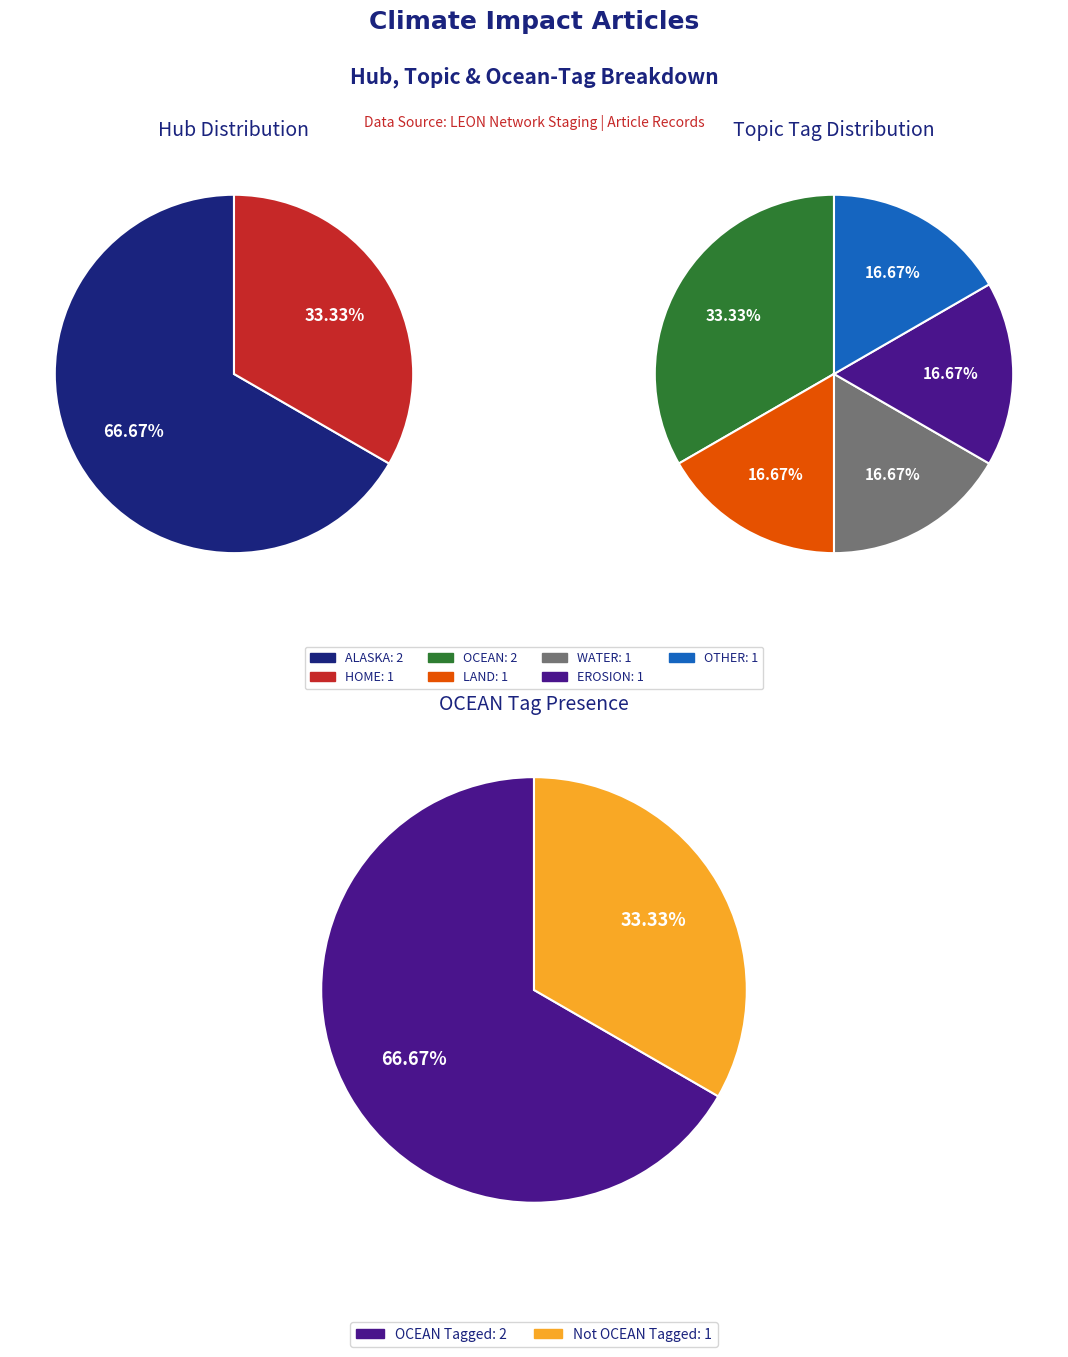

Which series has the largest range (max minus min)?

OCEAN